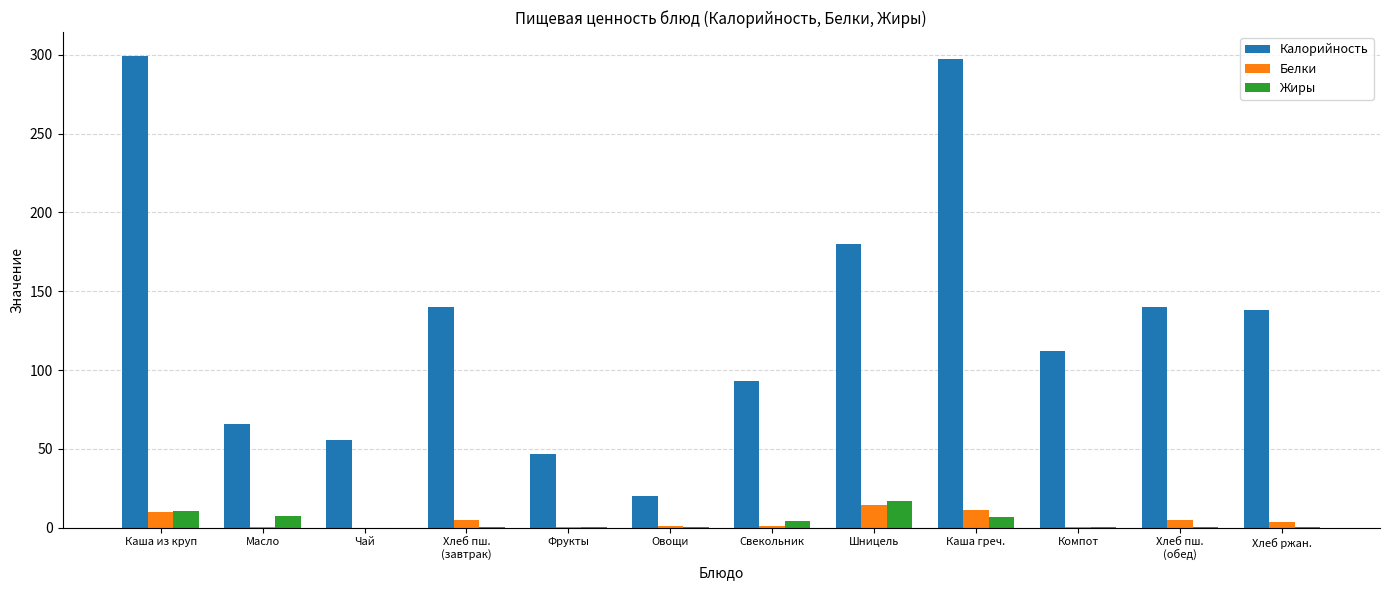

What is the greatest value displayed?

299.5